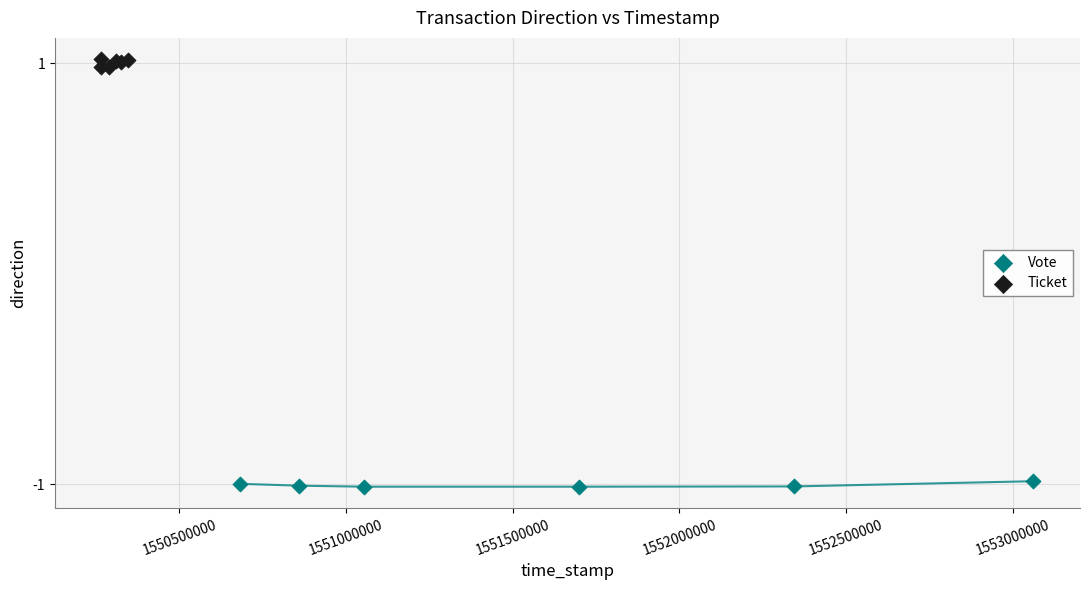

Which series contains the highest Y value?

Ticket